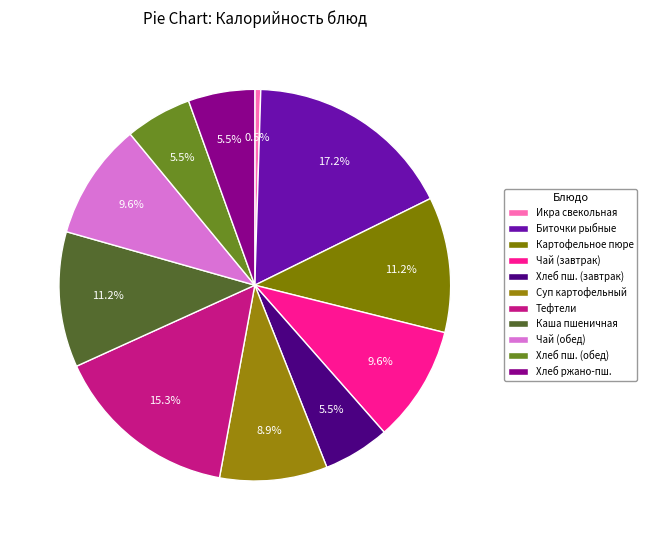

To the nearest percent, what is the average slice percentage?

9%